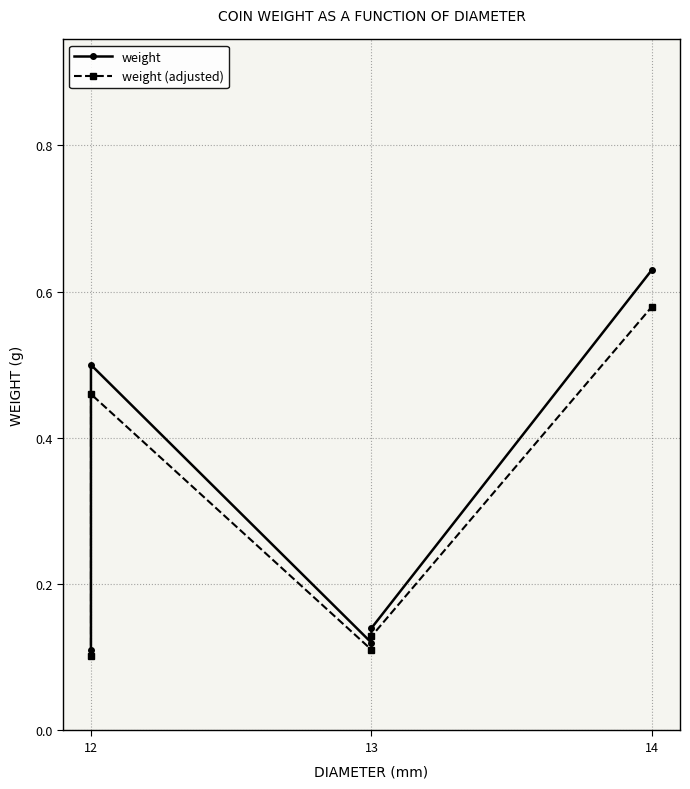

Reading right to left, list all the values displayed in this chart.

weight: 0.6	0.1	0.1	0.5	0.1
weight (adjusted): 0.6	0.1	0.1	0.5	0.1